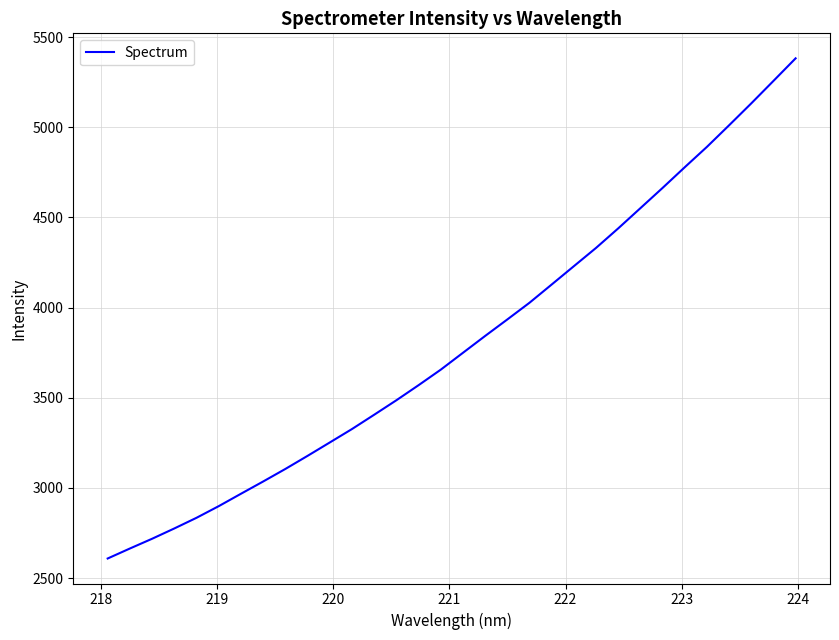

Reading right to left, extract all data points from this chart.

5382.1	5256.8	5132.3	5010.9	4891.2	4778.3	4663.5	4551.3	4439.2	4330.9	4229.5	4127.9	4026.7	3934.1	3842.5	3749.1	3655.6	3569.5	3485.9	3405.6	3326.3	3251.8	3177.6	3105.0	3035.4	2967.3	2898.7	2834.1	2774.9	2717.8	2663.7	2608.3